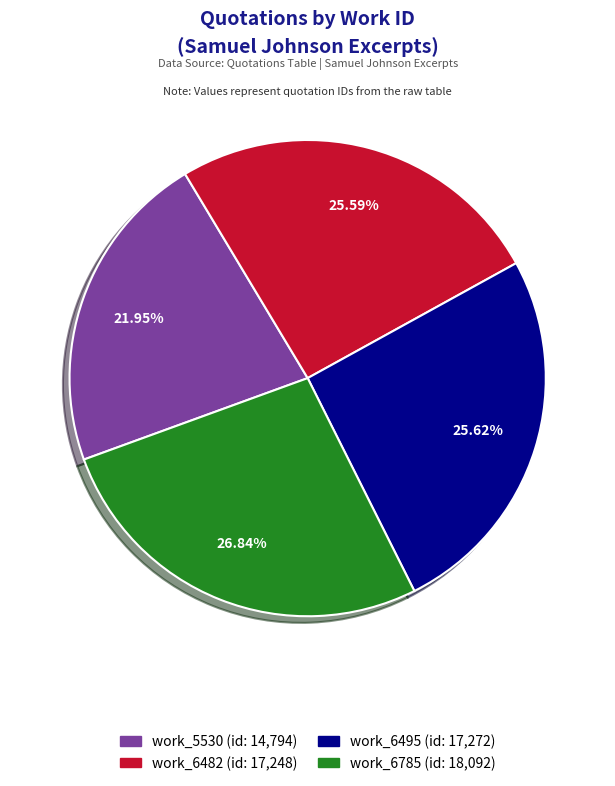

Which slice is the largest?

work_6785